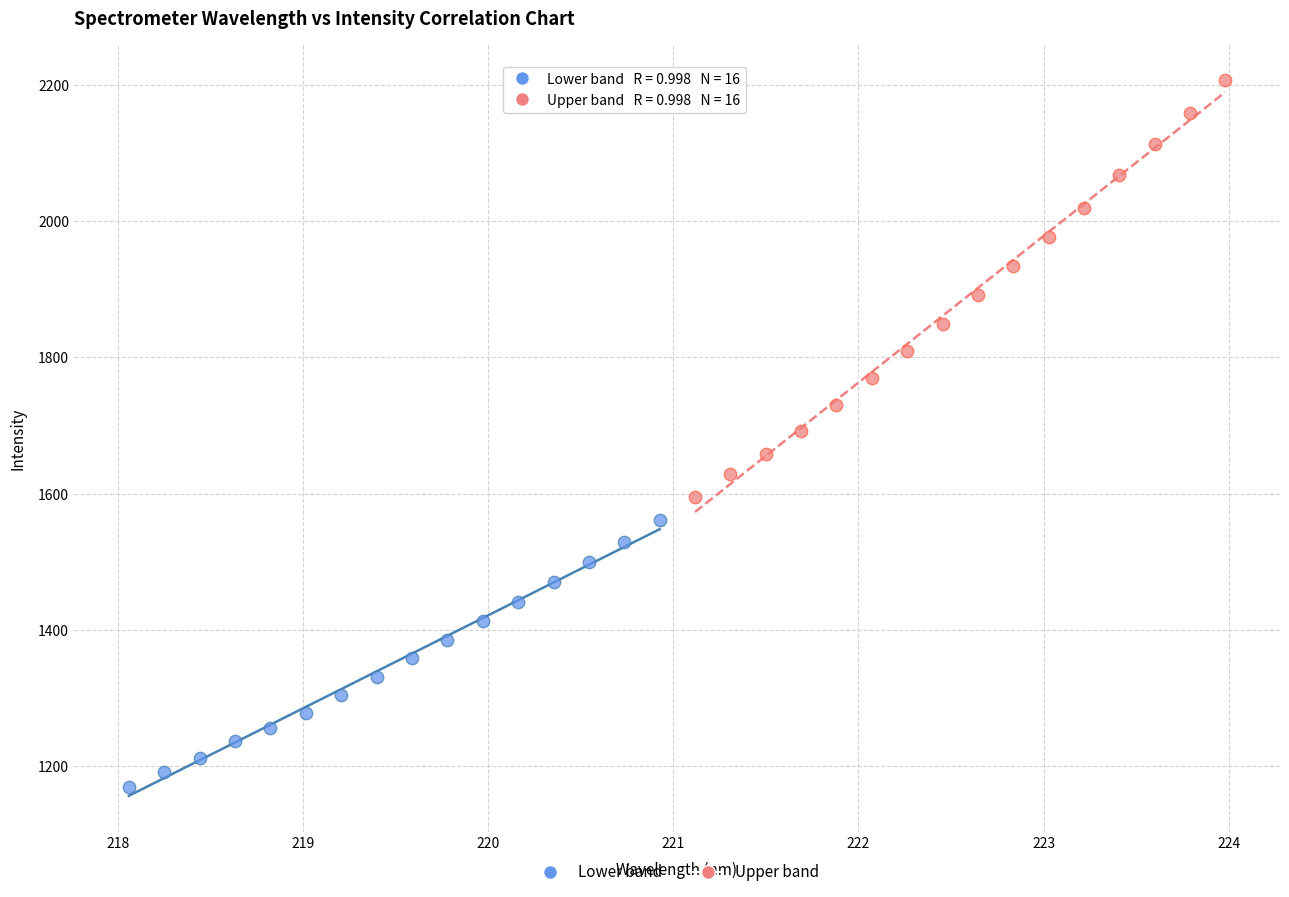

What are all the series names shown in the legend?

Lower band, Upper band